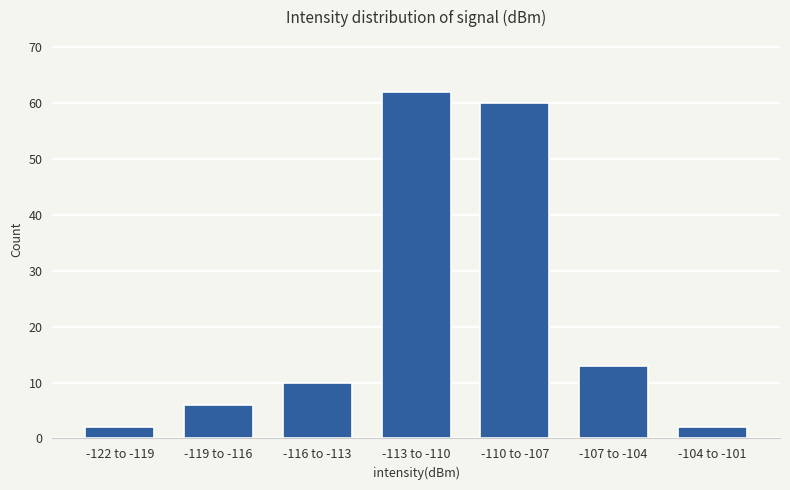

Reading left to right, extract all data points from this chart.

2	6	10	62	60	13	2